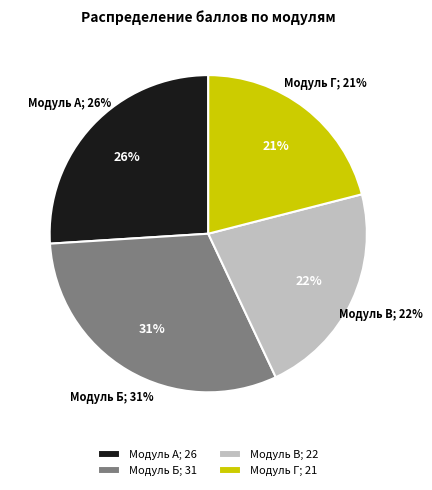

What is the change in value from Модуль А - Прием платежей и расчетно-кассовое обслуживание to Модуль В - Продажа банковских продуктов?

-4